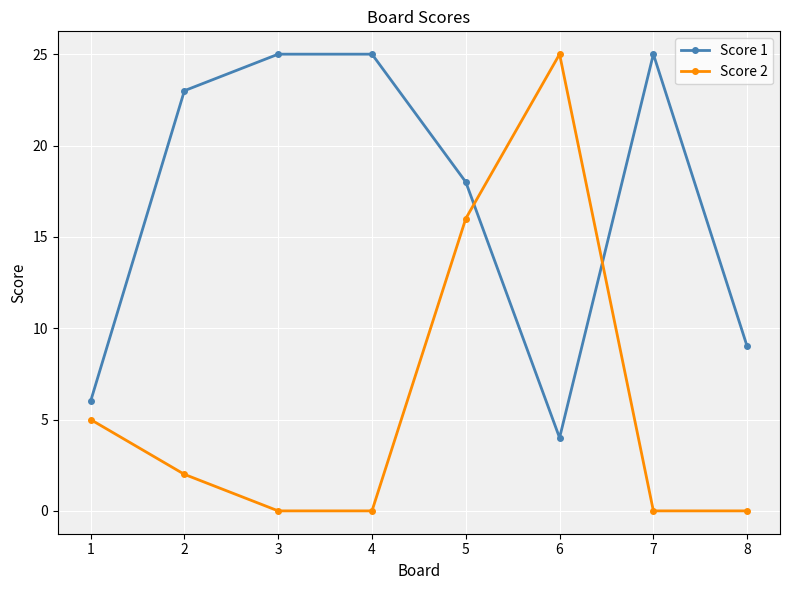

Reading left to right, transcribe all the data shown in this chart.

Score 1: 1=6	2=23	3=25	4=25	5=18	6=4	7=25	8=9
Score 2: 1=5	2=2	3=0	4=0	5=16	6=25	7=0	8=0